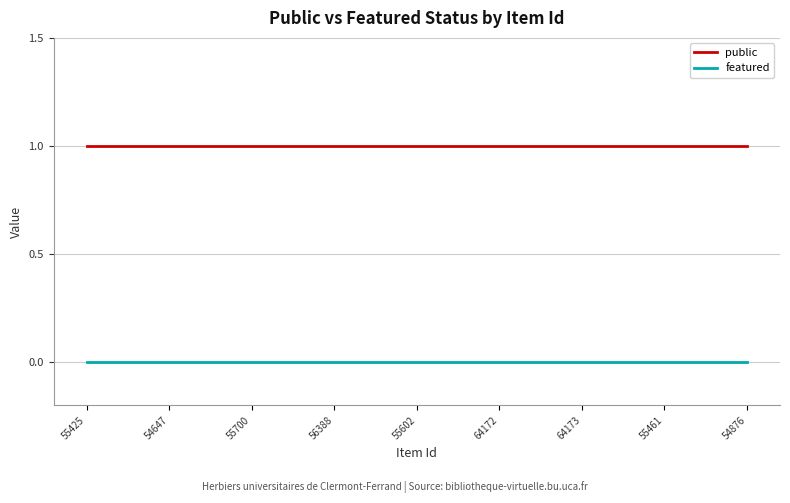

Rank the series at 56388 from lowest to highest value.

featured, public